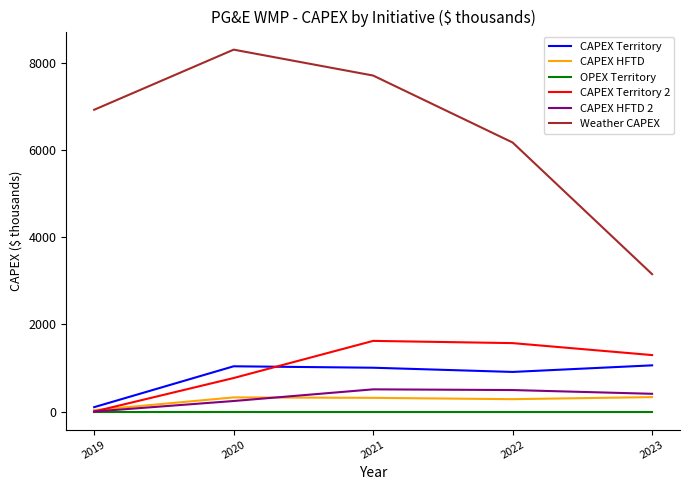

Is the value of CAPEX Territory at 2023 greater than the value of Weather CAPEX at 2020?

No